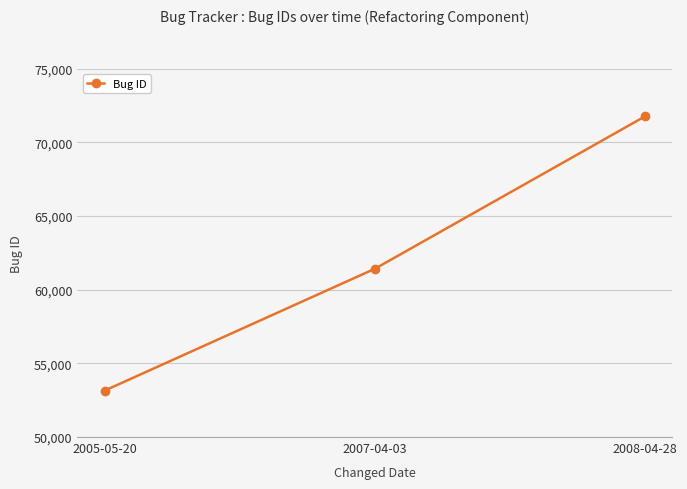

What position from the right is 2005-05-20?

3